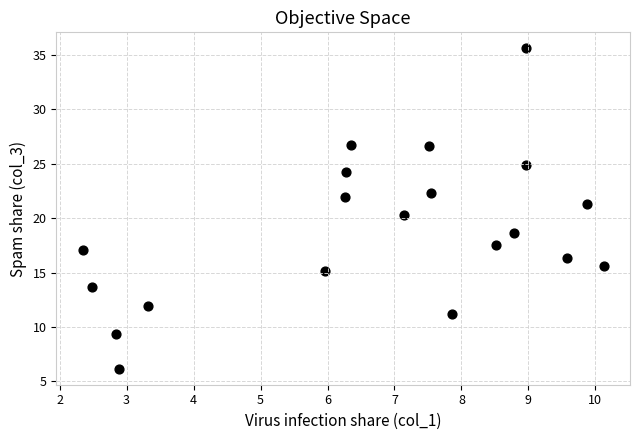

What is the range of X values (max minus min)?

7.8